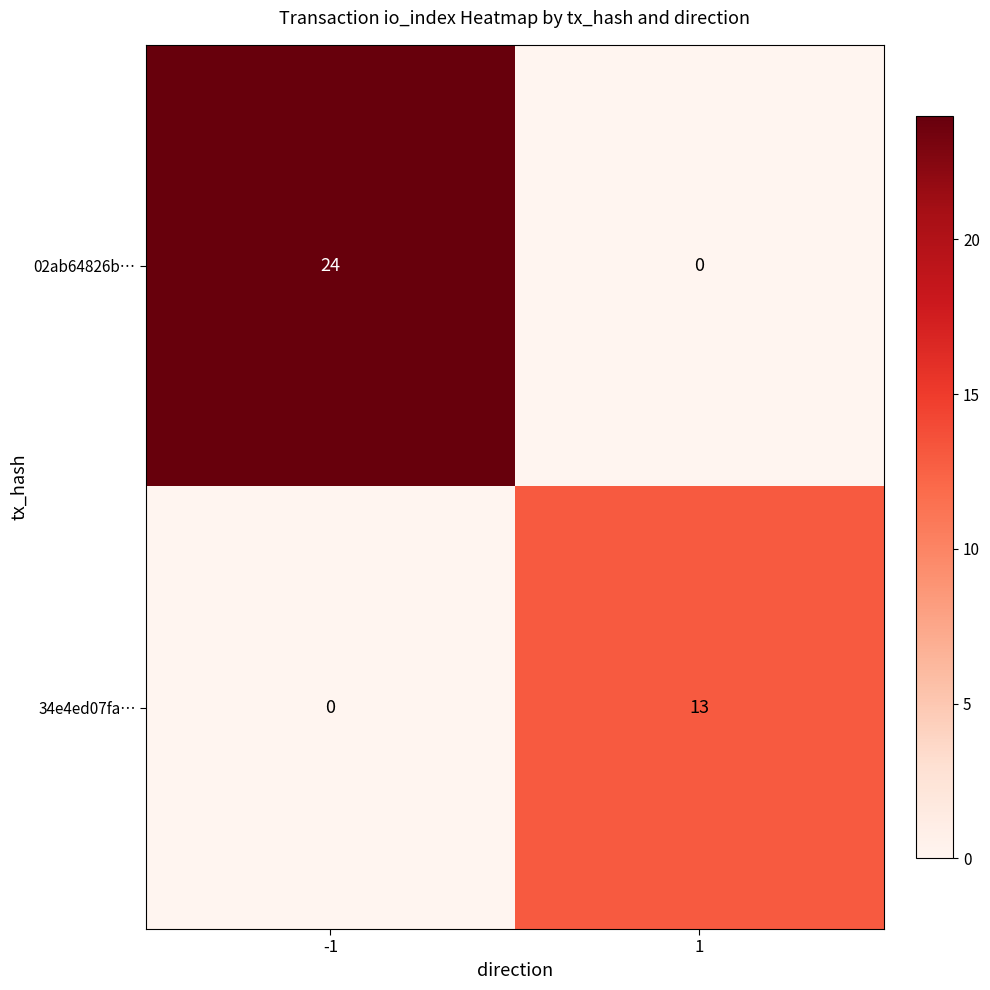

What is the total value across all series at -1?

24